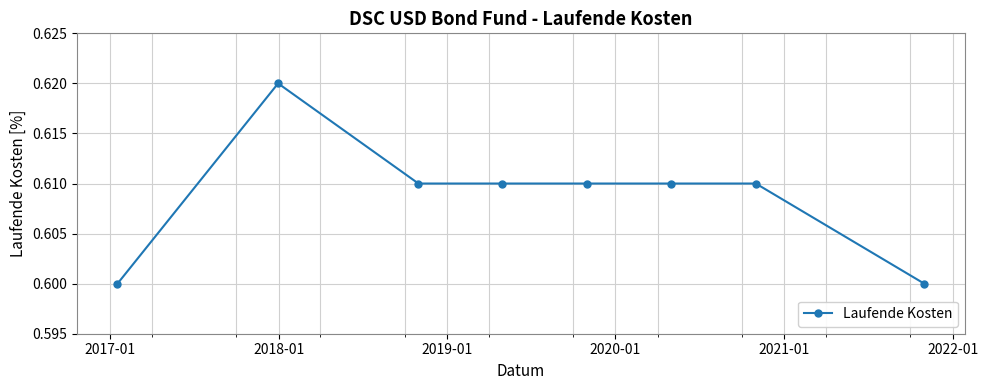

How many lines are shown in the chart?

1